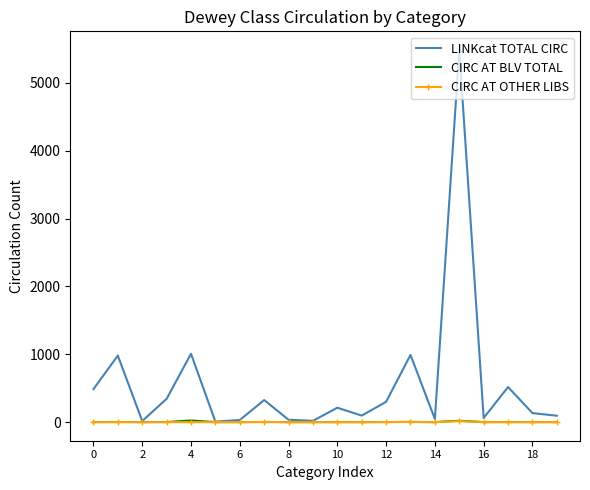

What is the maximum value shown in the chart?

5485